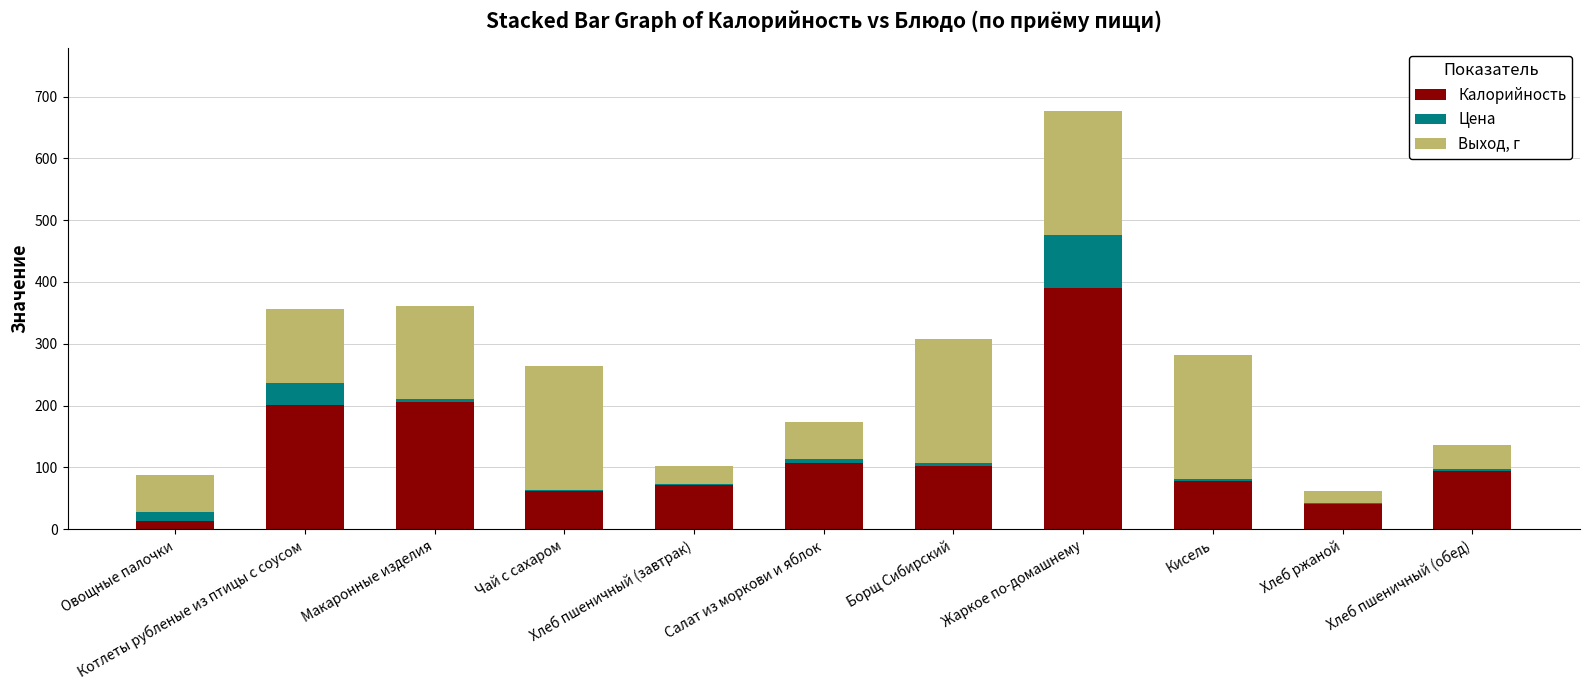

What is the difference between the maximum and minimum values in the Калорийность series?

377.1